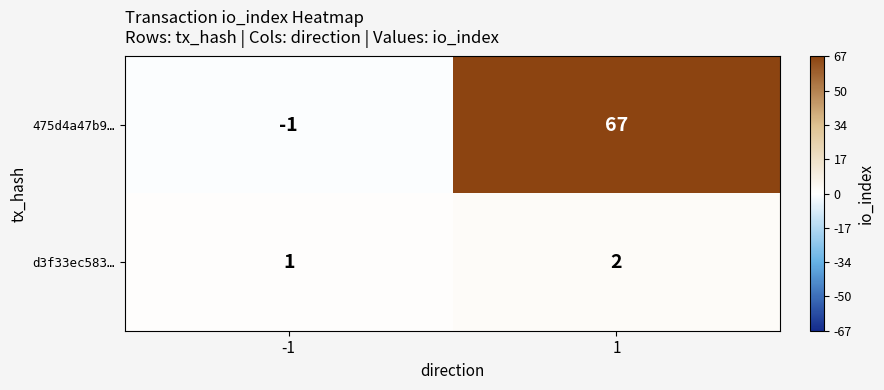

What is the spread (max minus min) of values at 1?

65